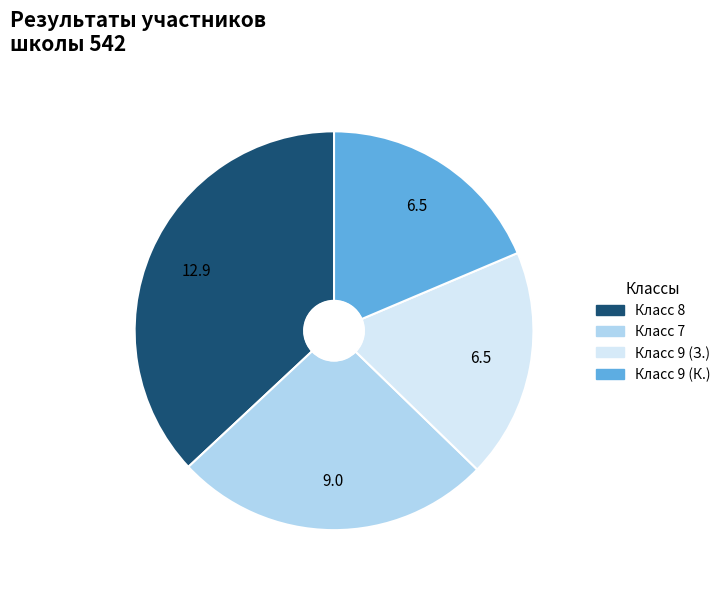

Is the sum of Класс 7 and Класс 9 (К.) greater than half?

No